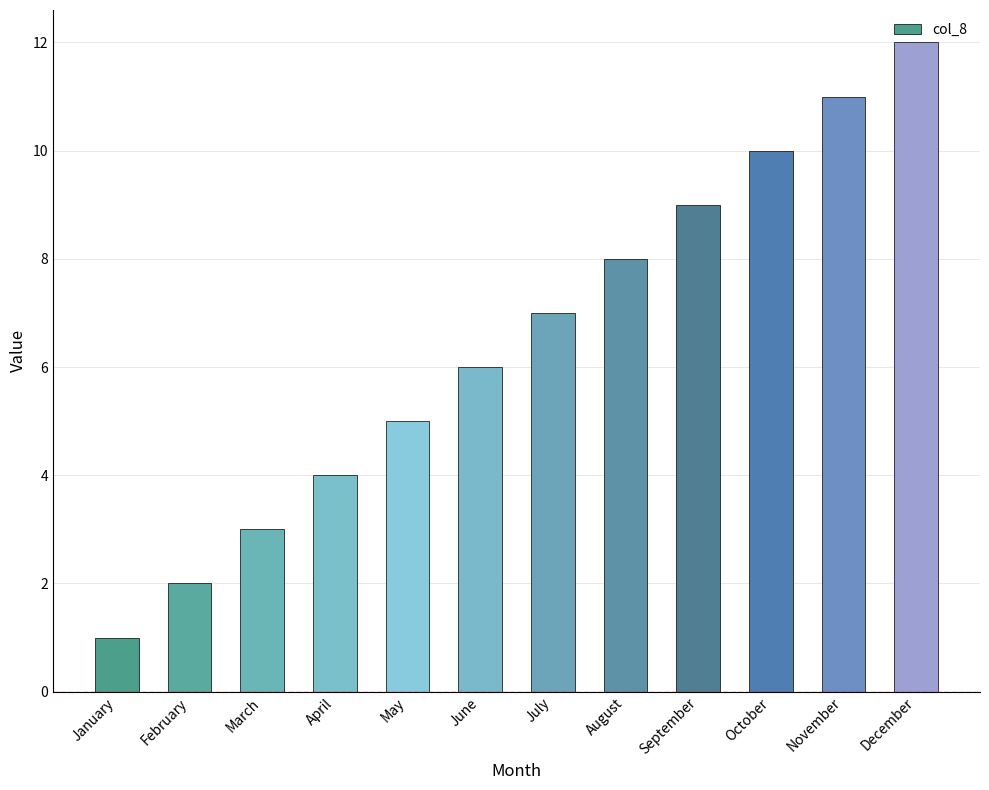

How many distinct data groups are displayed?

1